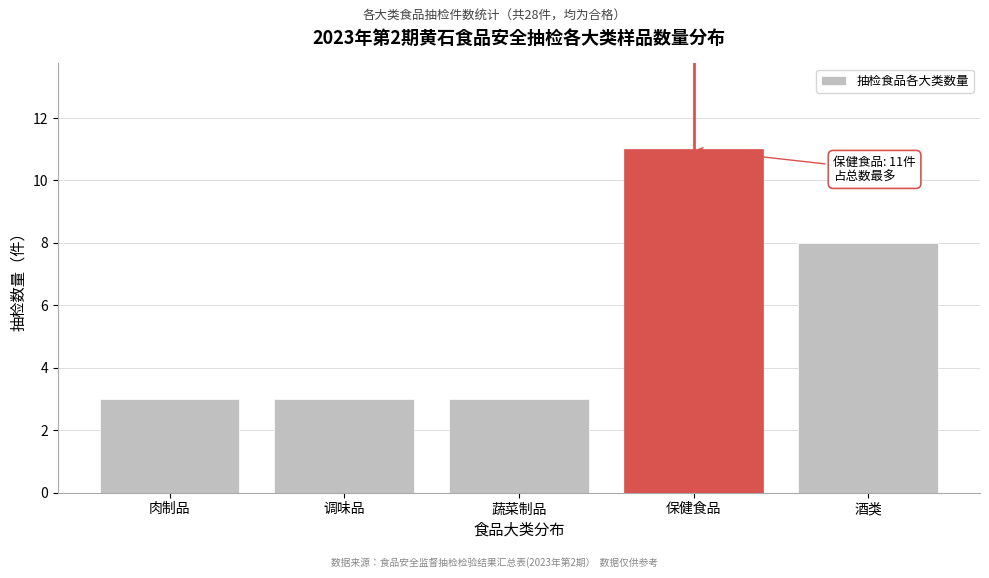

Reading left to right, extract all data points from this chart.

3	3	3	11	8